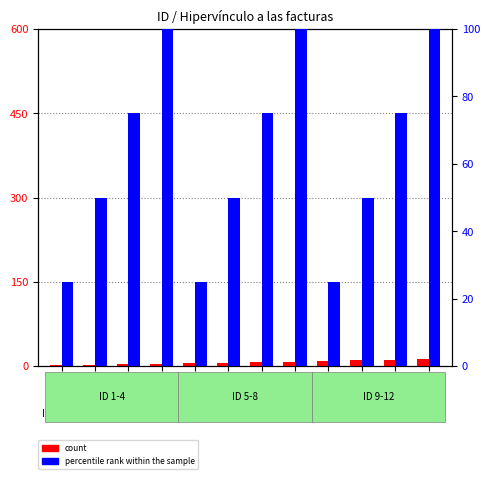

What is the smallest value displayed?

1